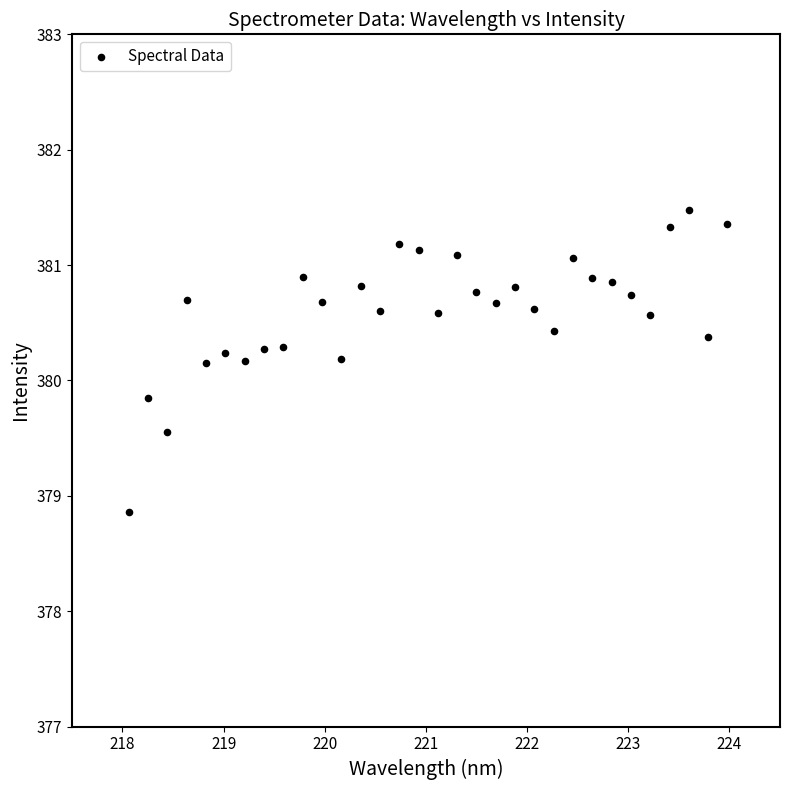

What is the range of Y values (max minus min)?

2.6